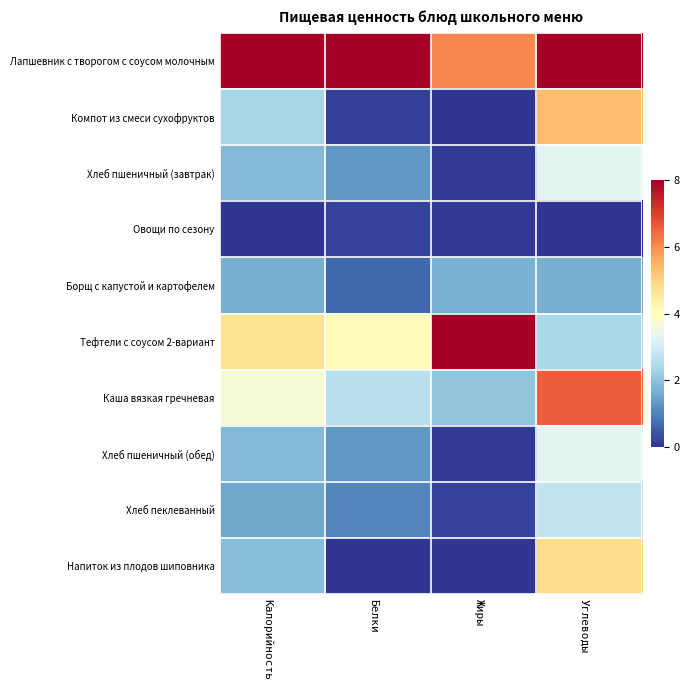

Reading right to left, what are all the values shown in this chart?

Лапшевник с творогом с соусом молочным: Углеводы=1.0	Жиры=0.8	Белки=1.0	Калорийность=1.0
Компот из смеси сухофруктов: Углеводы=0.7	Жиры=0.0	Белки=0.0	Калорийность=0.3
Хлеб пшеничный (завтрак): Углеводы=0.4	Жиры=0.0	Белки=0.2	Калорийность=0.2
Овощи по сезону: Углеводы=0.0	Жиры=0.0	Белки=0.0	Калорийность=0.0
Борщ с капустой и картофелем: Углеводы=0.2	Жиры=0.2	Белки=0.1	Калорийность=0.2
Тефтели с соусом 2-вариант: Углеводы=0.3	Жиры=1.0	Белки=0.5	Калорийность=0.6
Каша вязкая гречневая: Углеводы=0.8	Жиры=0.3	Белки=0.3	Калорийность=0.5
Хлеб пшеничный (обед): Углеводы=0.4	Жиры=0.0	Белки=0.2	Калорийность=0.2
Хлеб пеклеванный: Углеводы=0.3	Жиры=0.0	Белки=0.1	Калорийность=0.2
Напиток из плодов шиповника: Углеводы=0.6	Жиры=0.0	Белки=0.0	Калорийность=0.2